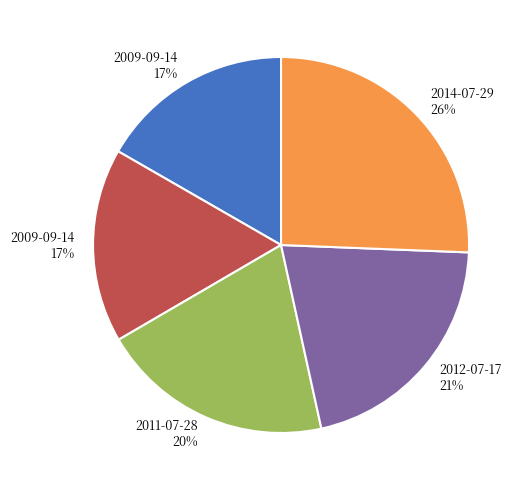

Is there a majority slice in this chart?

No